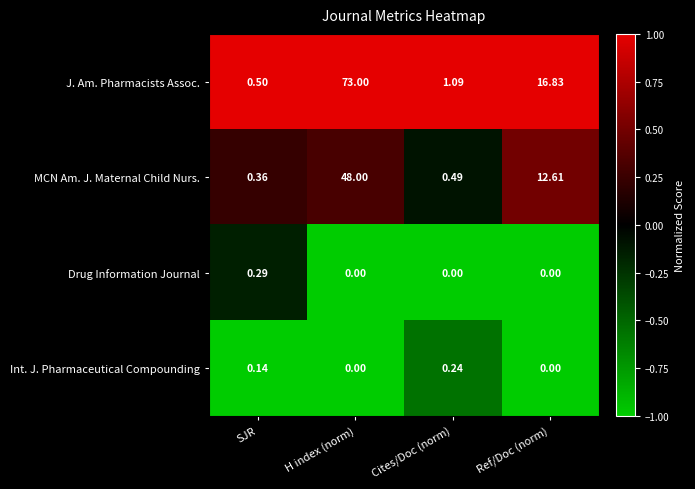

At which category is the sum across all series the highest?

H index (norm)